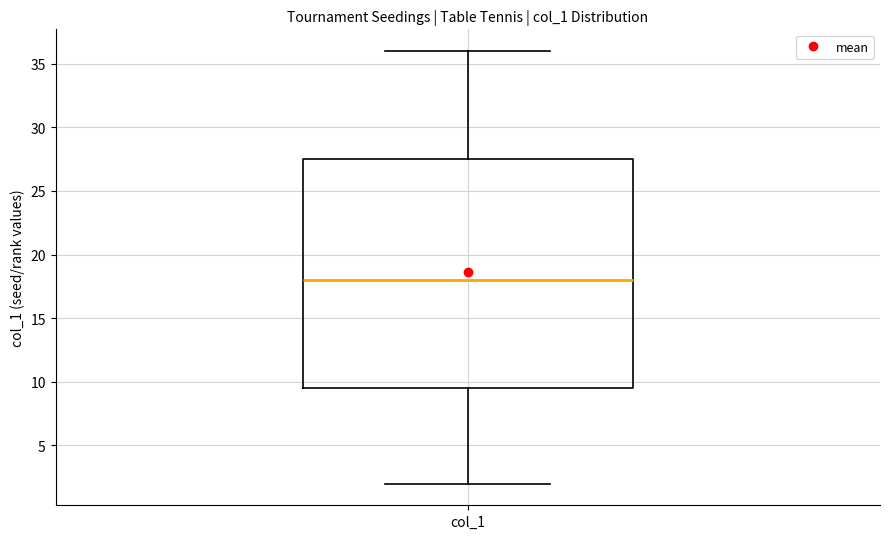

Where is the lower edge of the box for col_1 on the y-axis? The values are not printed on the chart, so give them approximately, as read against the axis.

9.5